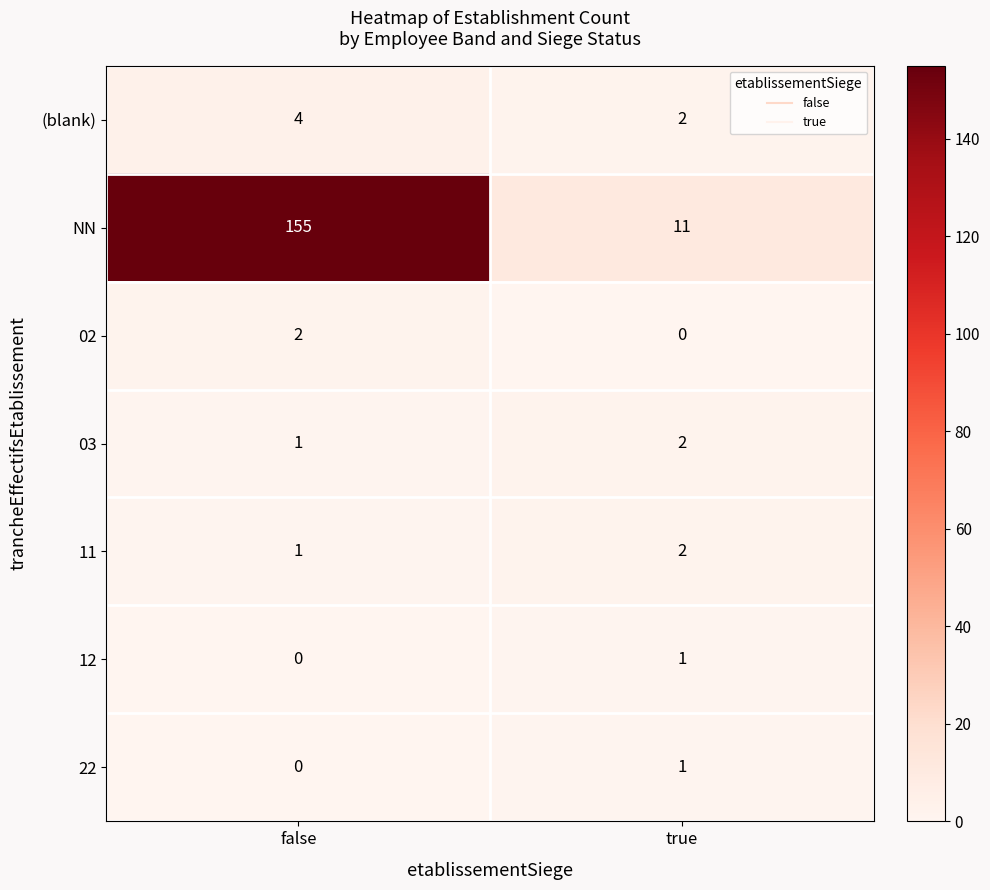

At which label does 11 reach its minimum?

false